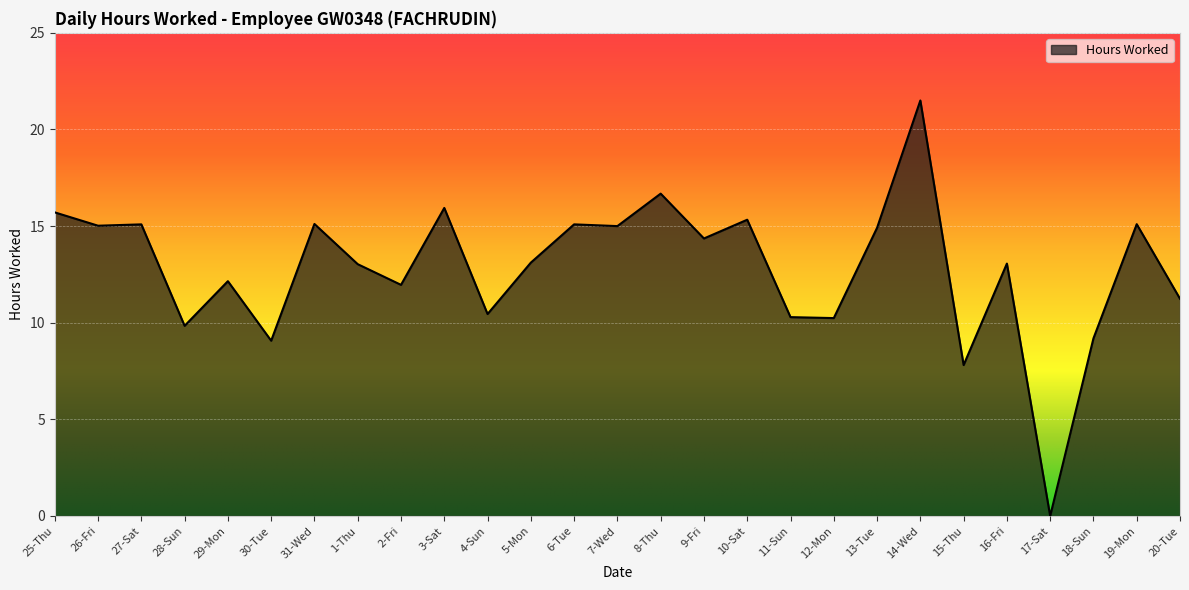

What is the approximate value at 20-Tue?

11.2